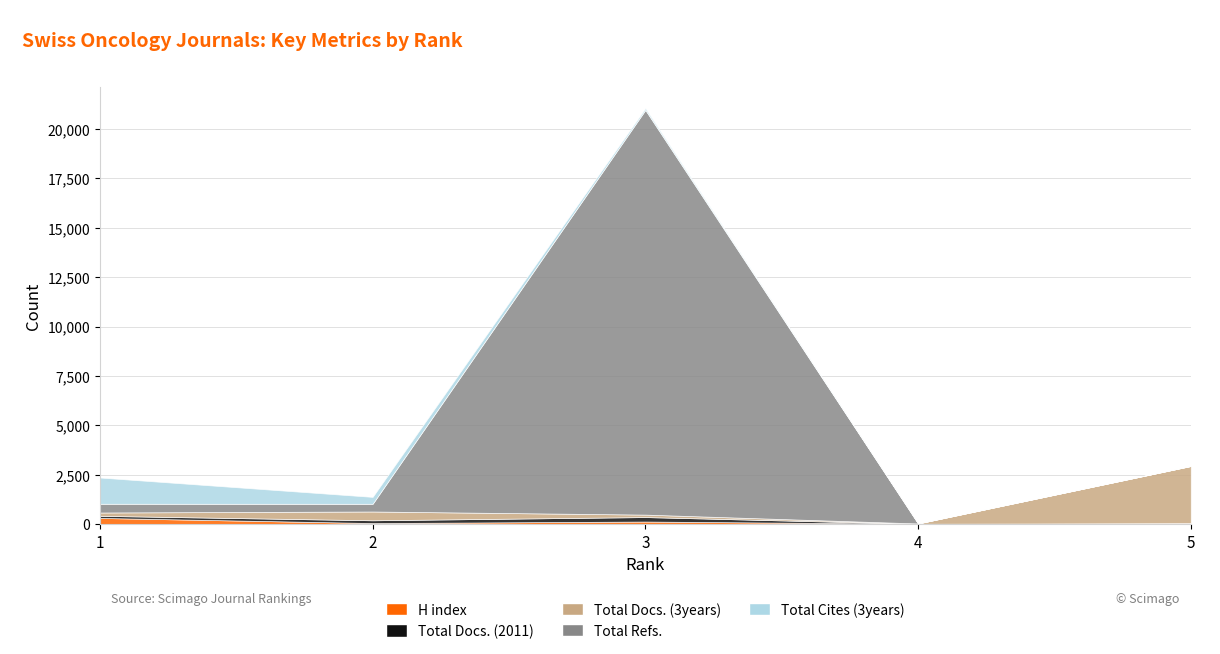

What is the difference between the H index values at 4 and 3?

113